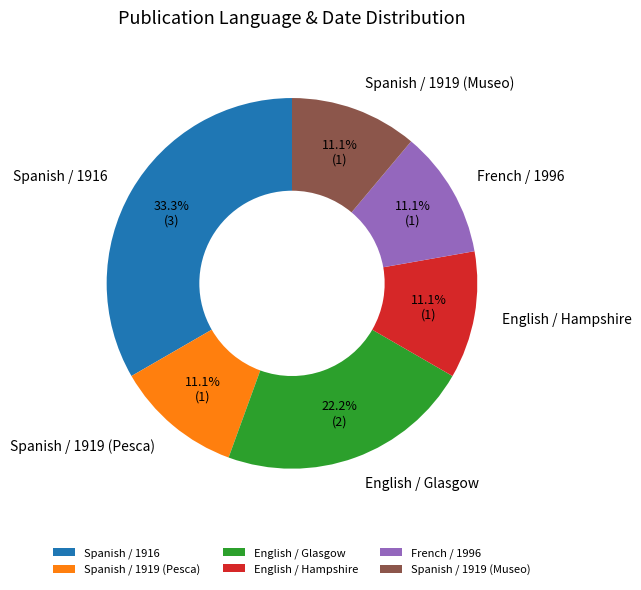

Count the number of slices in the pie.

6